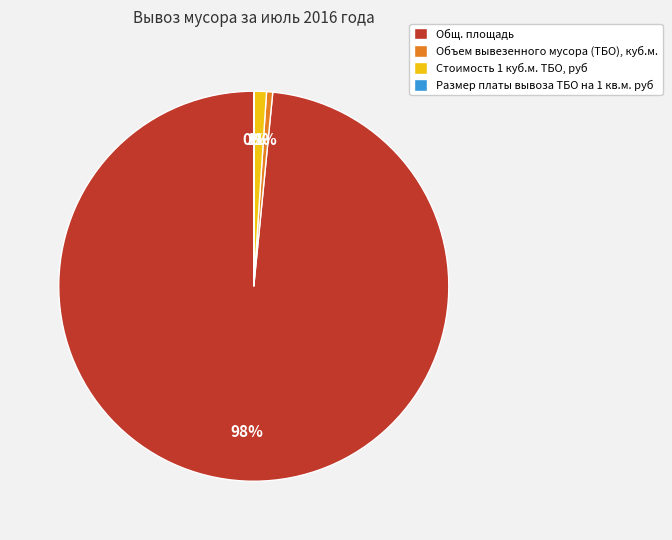

Is it true that Стоимость 1 куб.м. ТБО, руб is 16% of the pie?

False